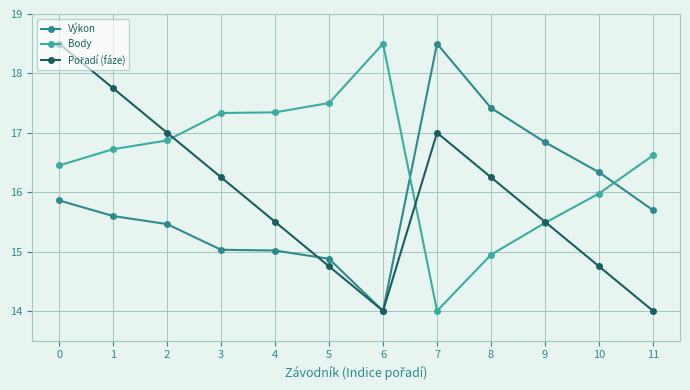

What is the spread (max minus min) of values at 10?

1.6